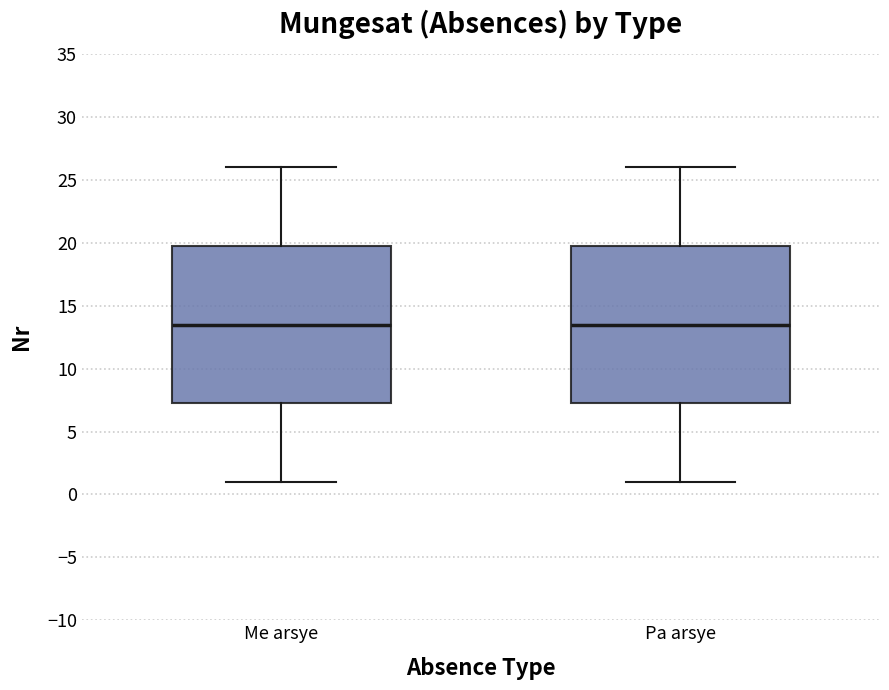

Where does the upper whisker of the box for Me arsye end on the y-axis? The values are not printed on the chart, so give them approximately, as read against the axis.

26.0